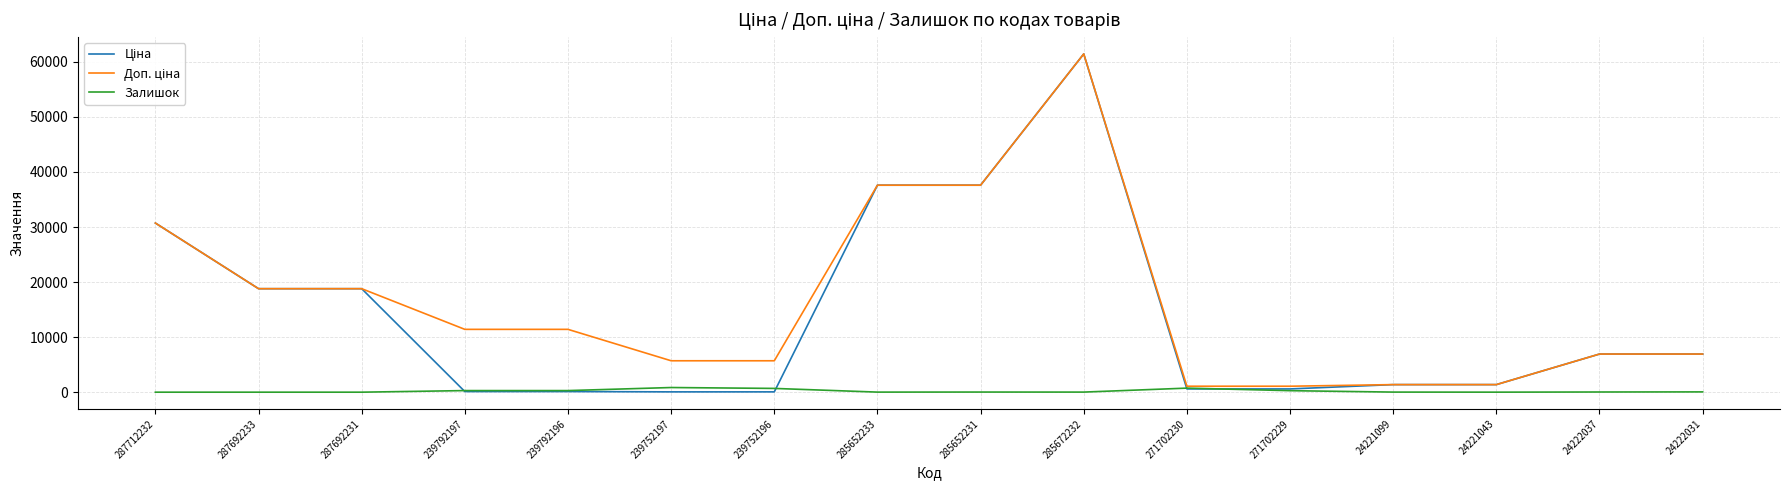

Is it true that Залишок equals 16.0 at 24221099?

True